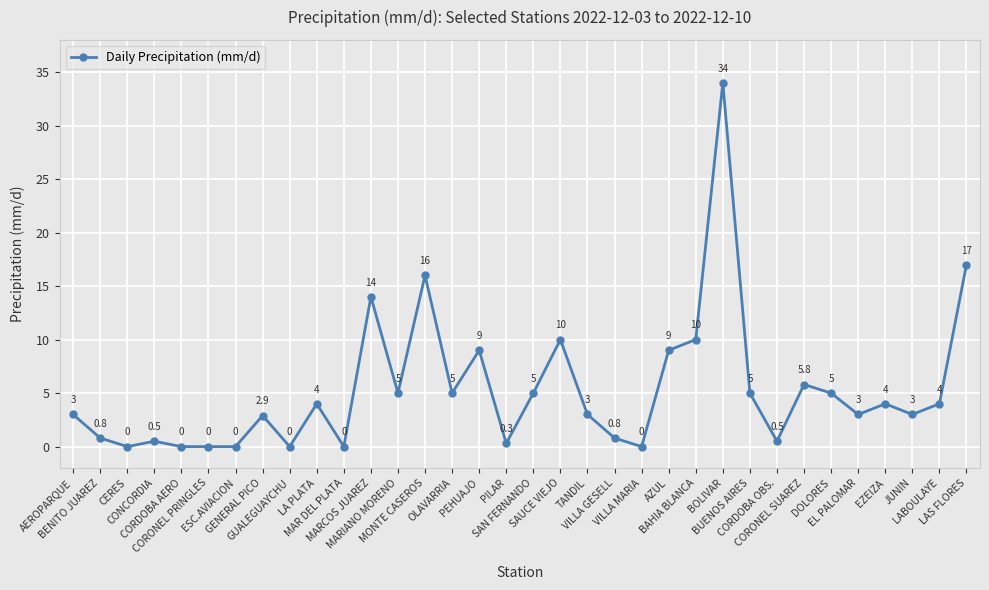

Between JUNIN and SAN FERNANDO, which is larger?

SAN FERNANDO